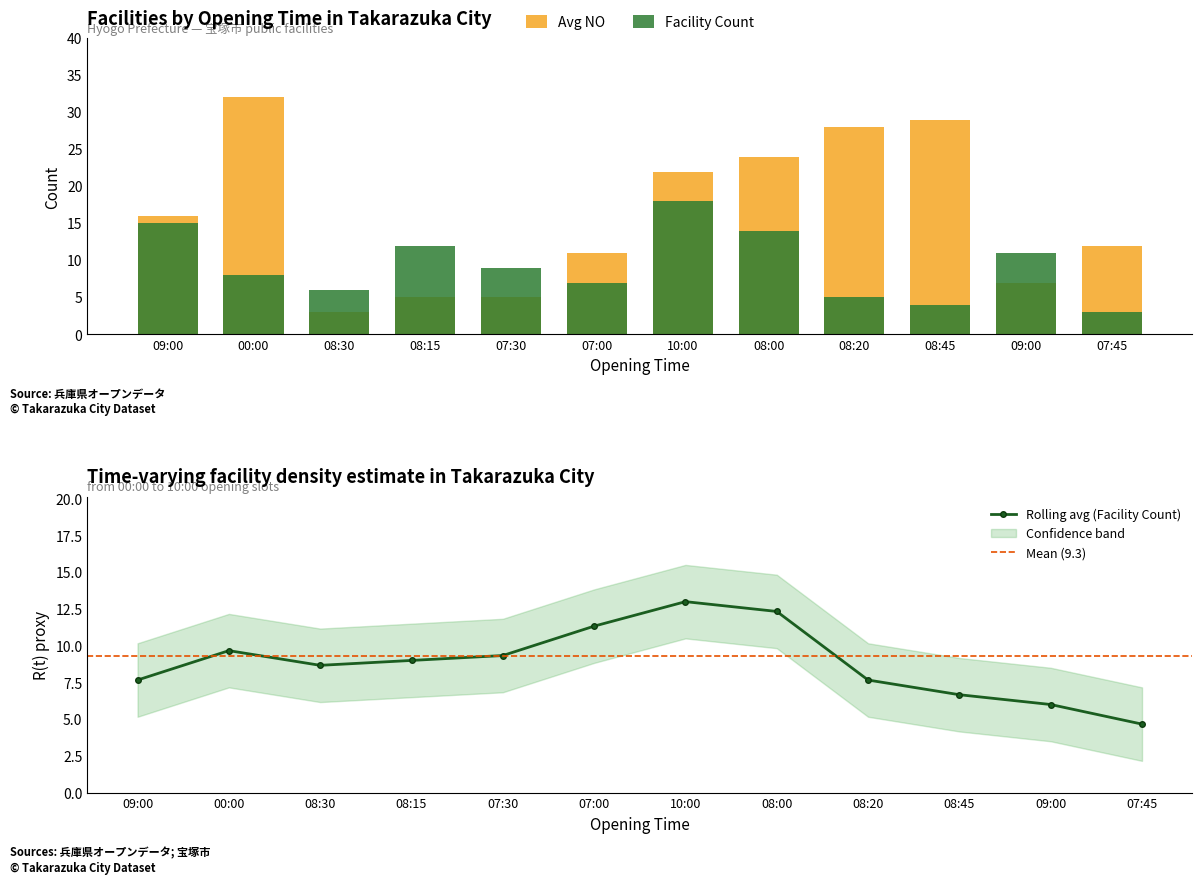

How many bars are there in each group?

2